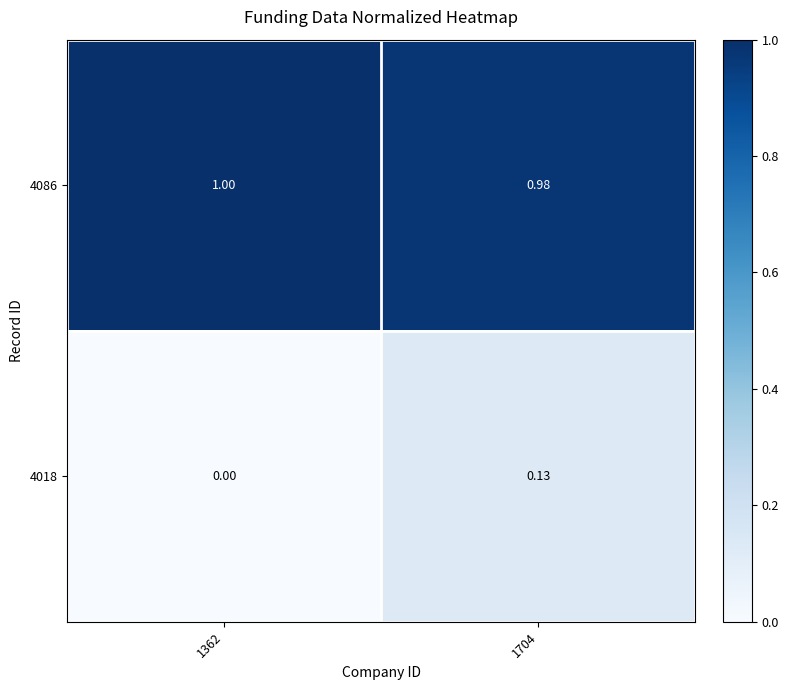

Is the value of 4086 at 1362 greater than the value of 4018 at 1362?

Yes